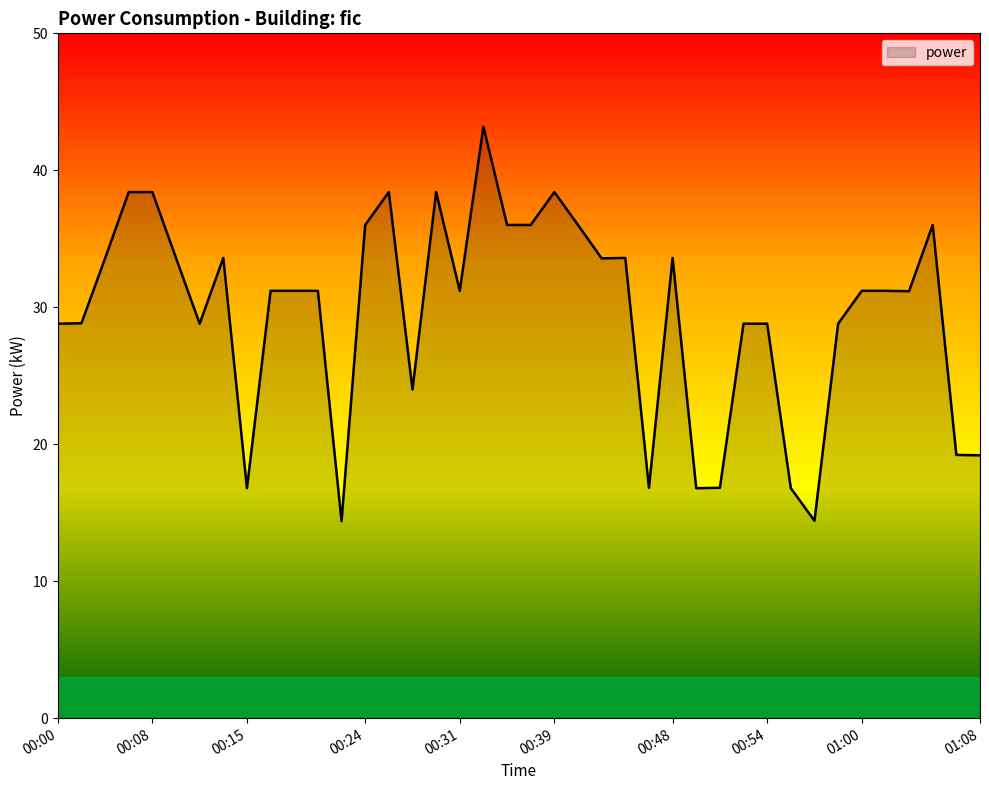

What is the minimum value shown in the chart?

14.4